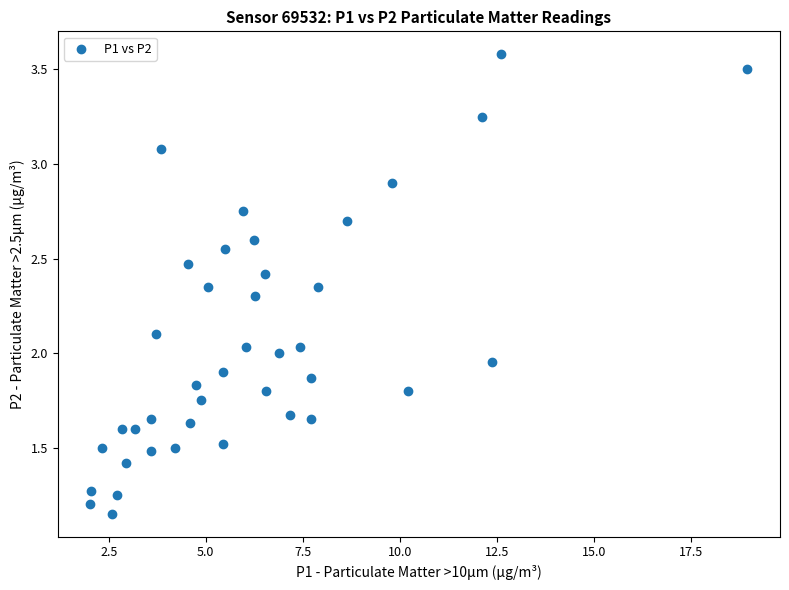

What is the range of X values (max minus min)?

16.9